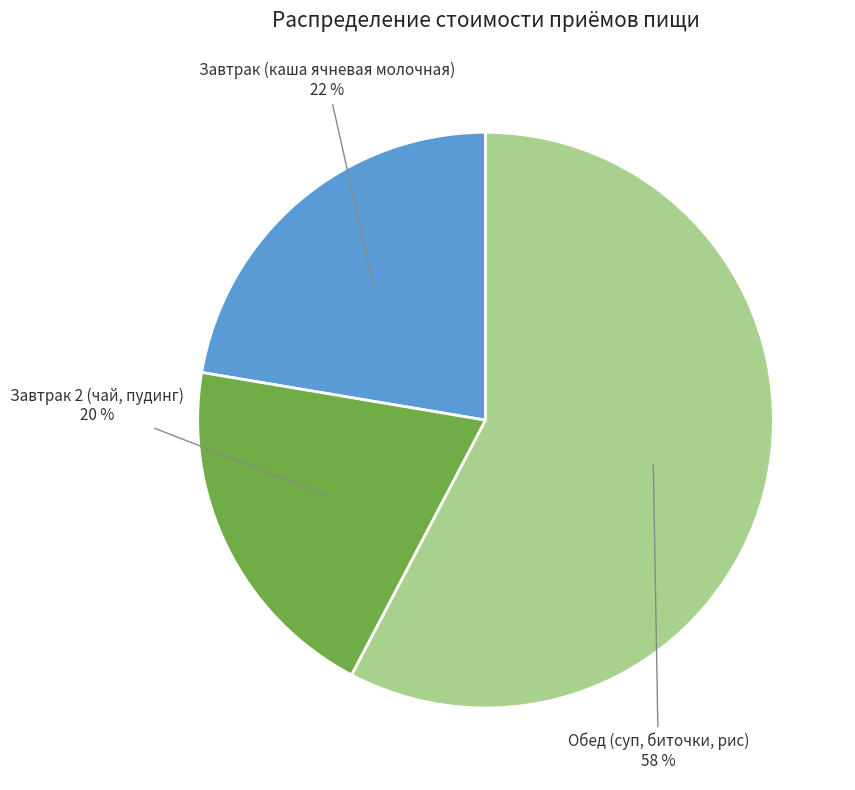

Rank the categories by value from lowest to highest.

Завтрак 2 (чай, пудинг), Завтрак (каша ячневая молочная), Обед (суп, биточки, рис)